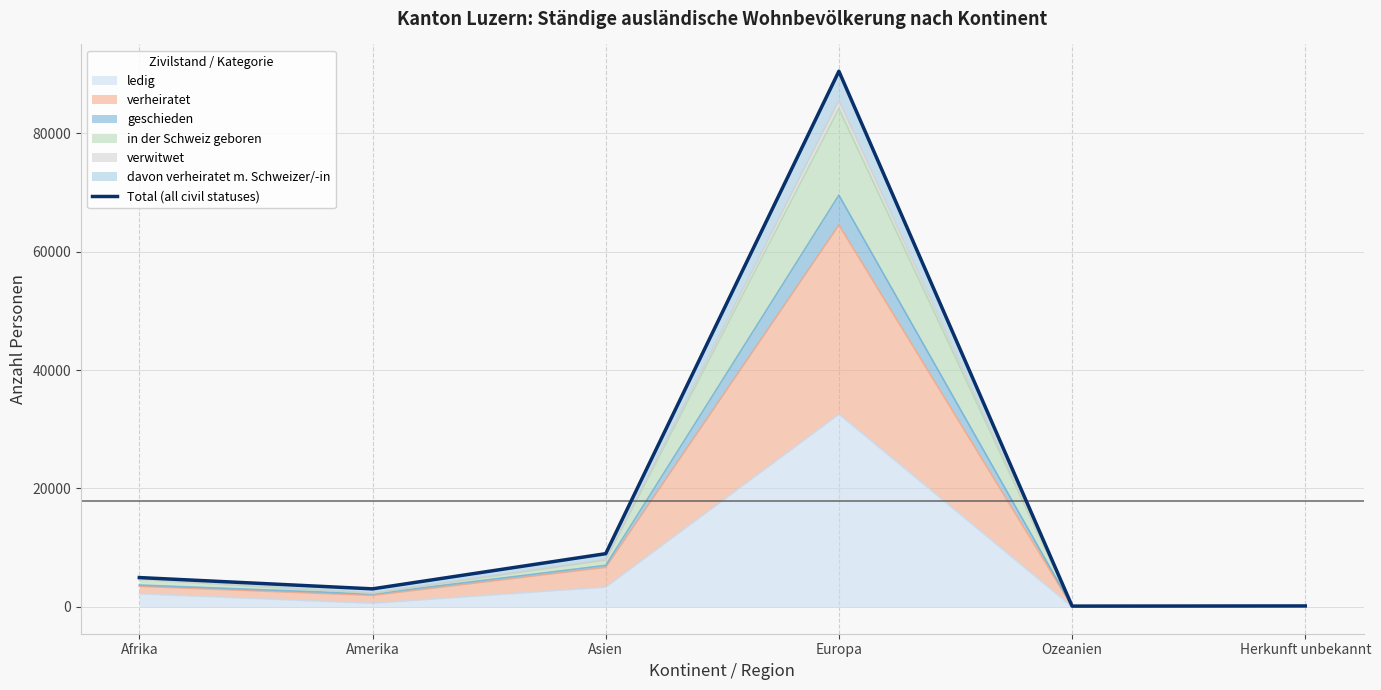

At which category does the chart reach its minimum across all series?

Ozeanien